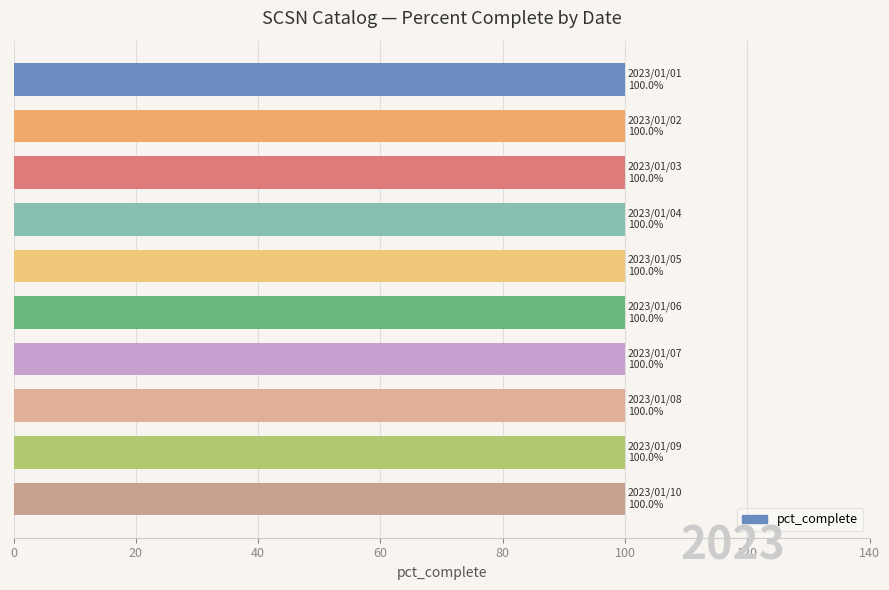

Which has a higher value, 2023/01/03 or 2023/01/01?

2023/01/03